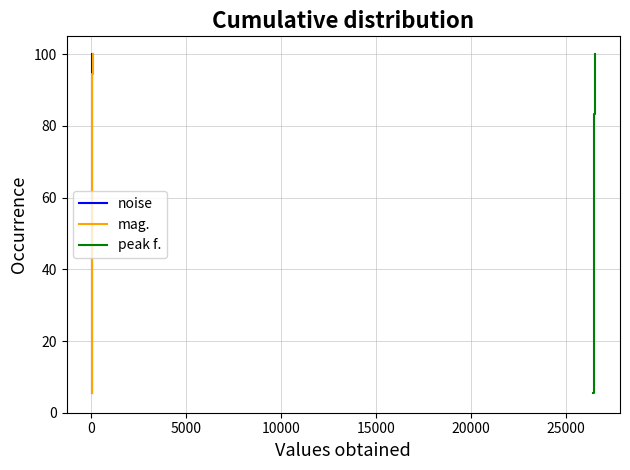

What is the maximum value for mag.?

100.0